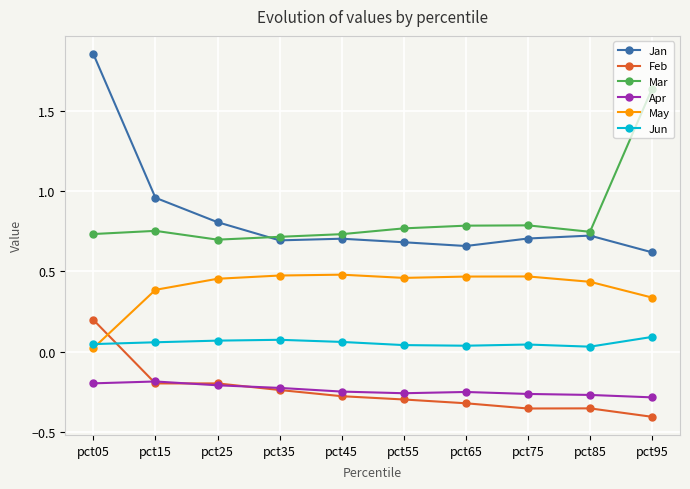

Which series has the widest spread of values?

Jan